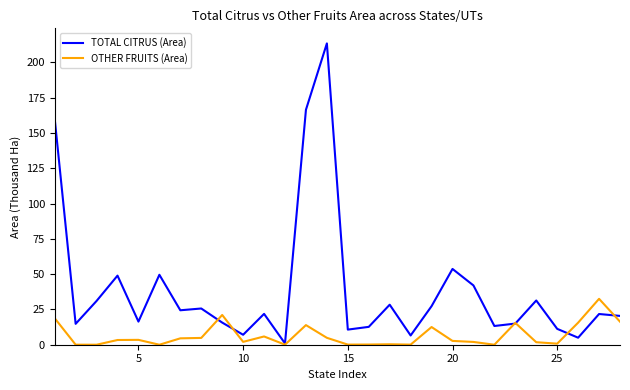

What is the maximum value for TOTAL CITRUS (Area)?

213.4